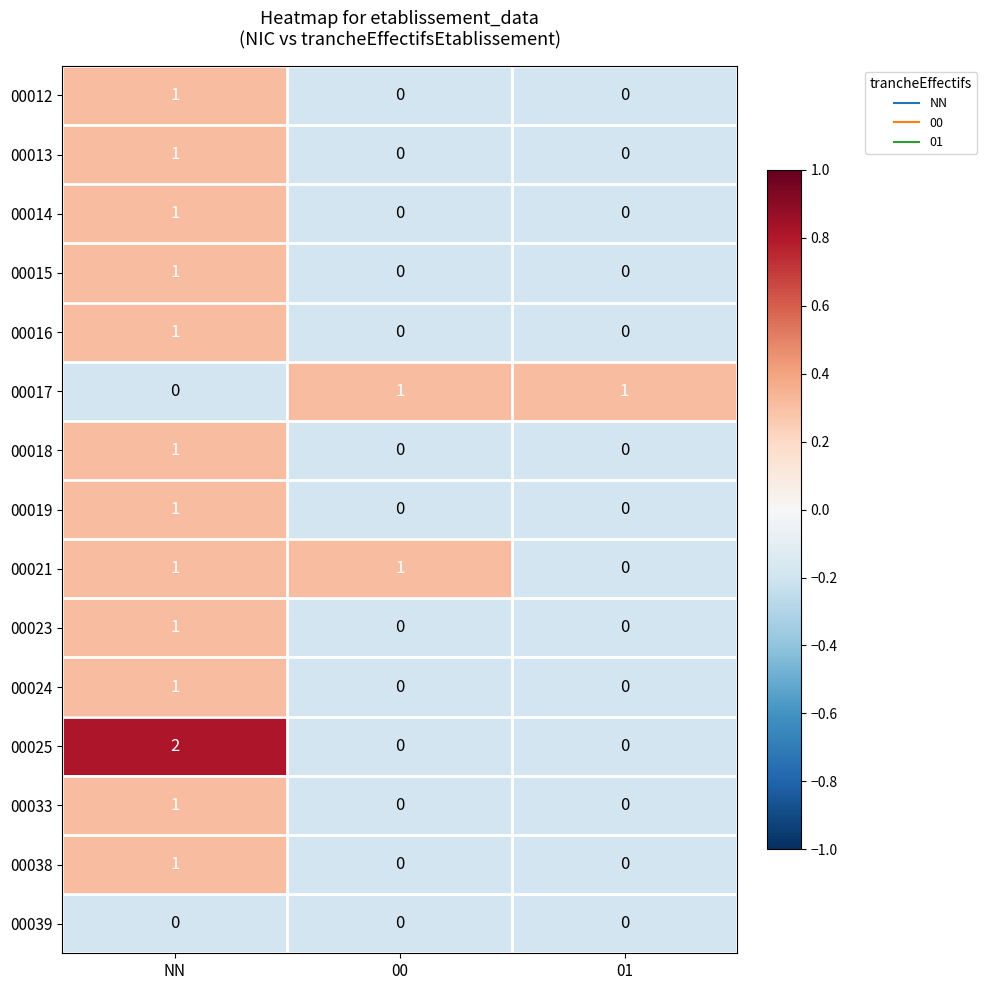

Count the 00033 values in the range 0 to 1.

3